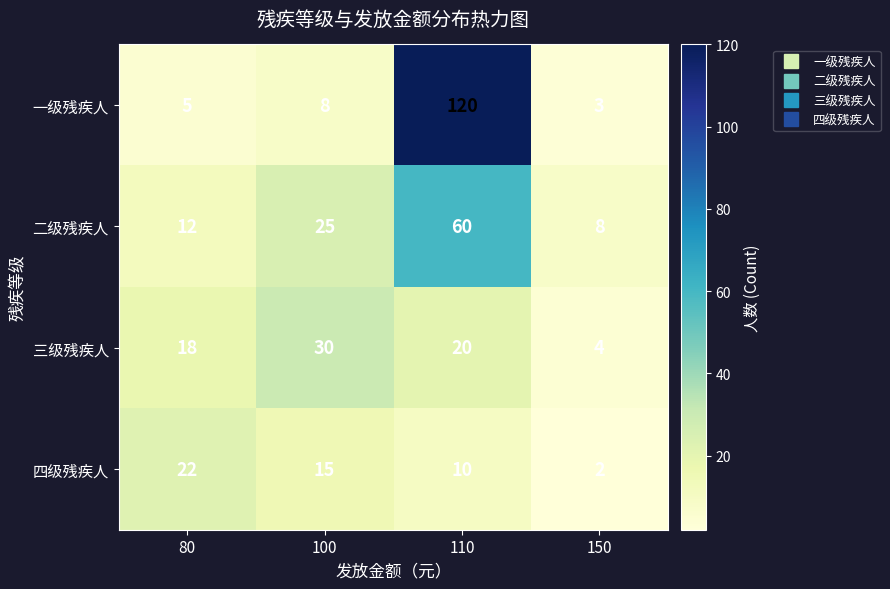

Reading left to right, what are all the values shown in this chart?

一级残疾人: 80=5	100=8	110=120	150=3
二级残疾人: 80=12	100=25	110=60	150=8
三级残疾人: 80=18	100=30	110=20	150=4
四级残疾人: 80=22	100=15	110=10	150=2